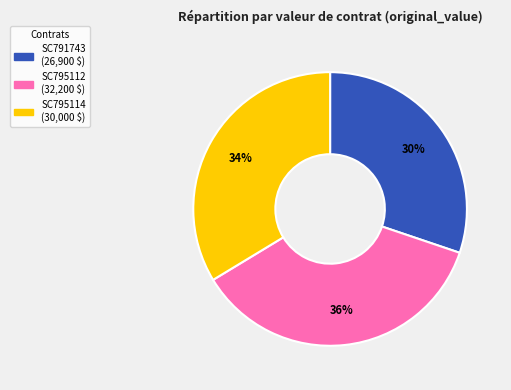

To the nearest percent, what is the difference between the largest and smallest slice percentages?

6%